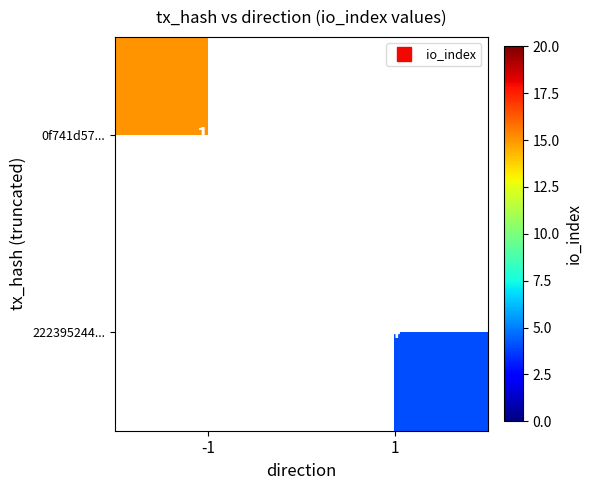

How many values in the 0f741d57... series are below 15?

1